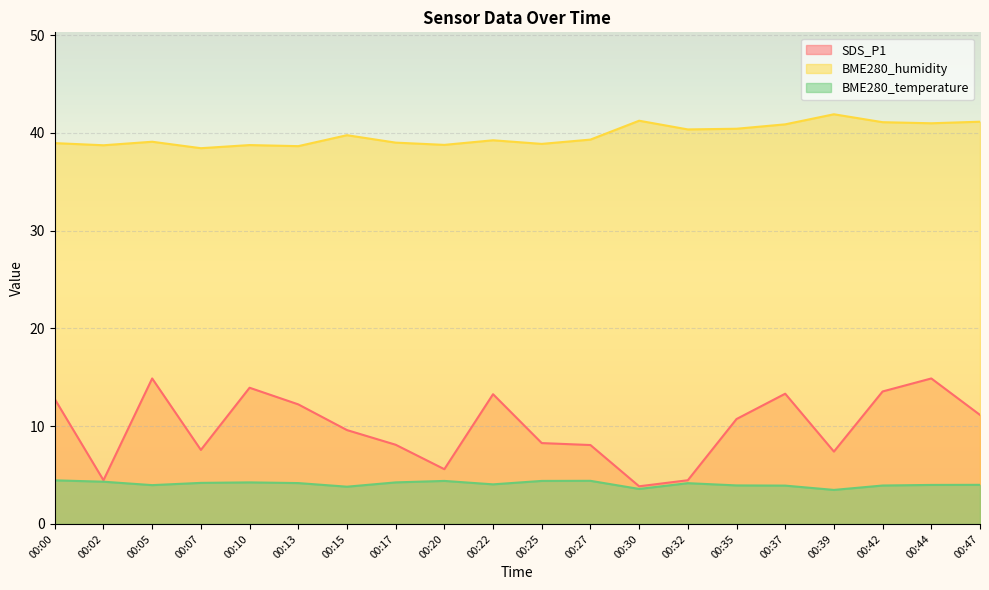

How many values in the BME280_temperature series exceed 4?

11